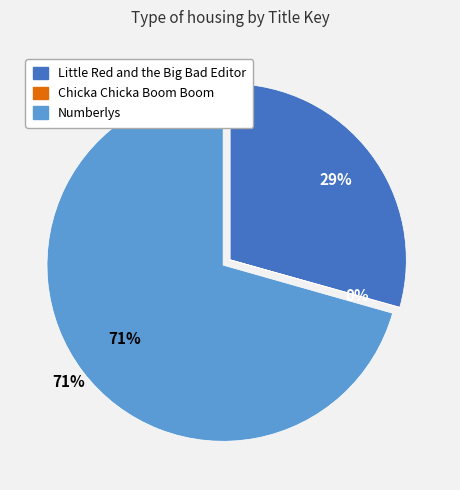

Is there a majority slice in this chart?

Yes